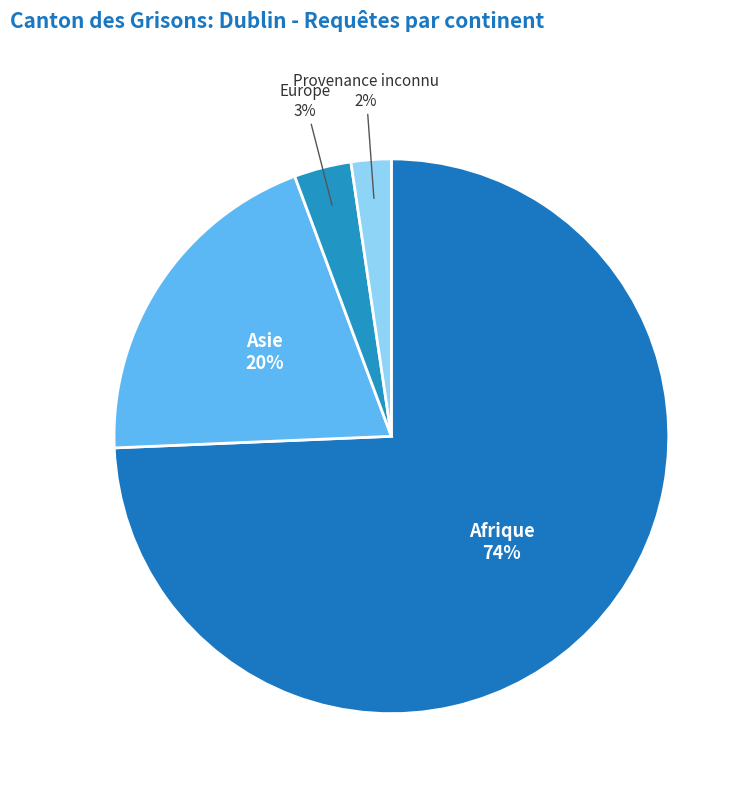

To the nearest percent, what is the difference between the Provenance inconnu and Europe slice percentages?

1%